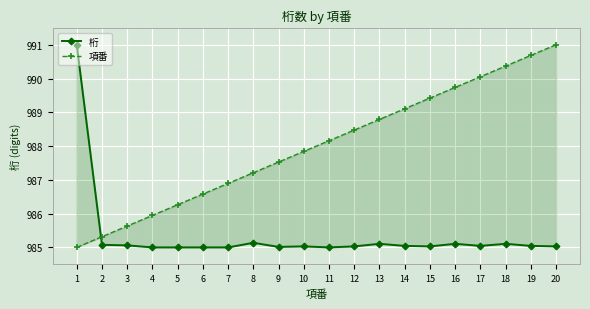

How many times do 項番 and 桁 cross each other?

1